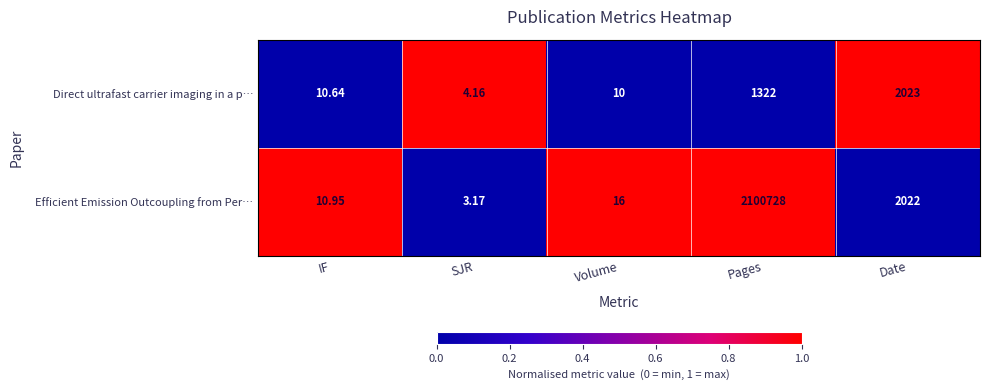

At which label does Efficient Emission Outcoupling from Per… reach its peak?

Pages